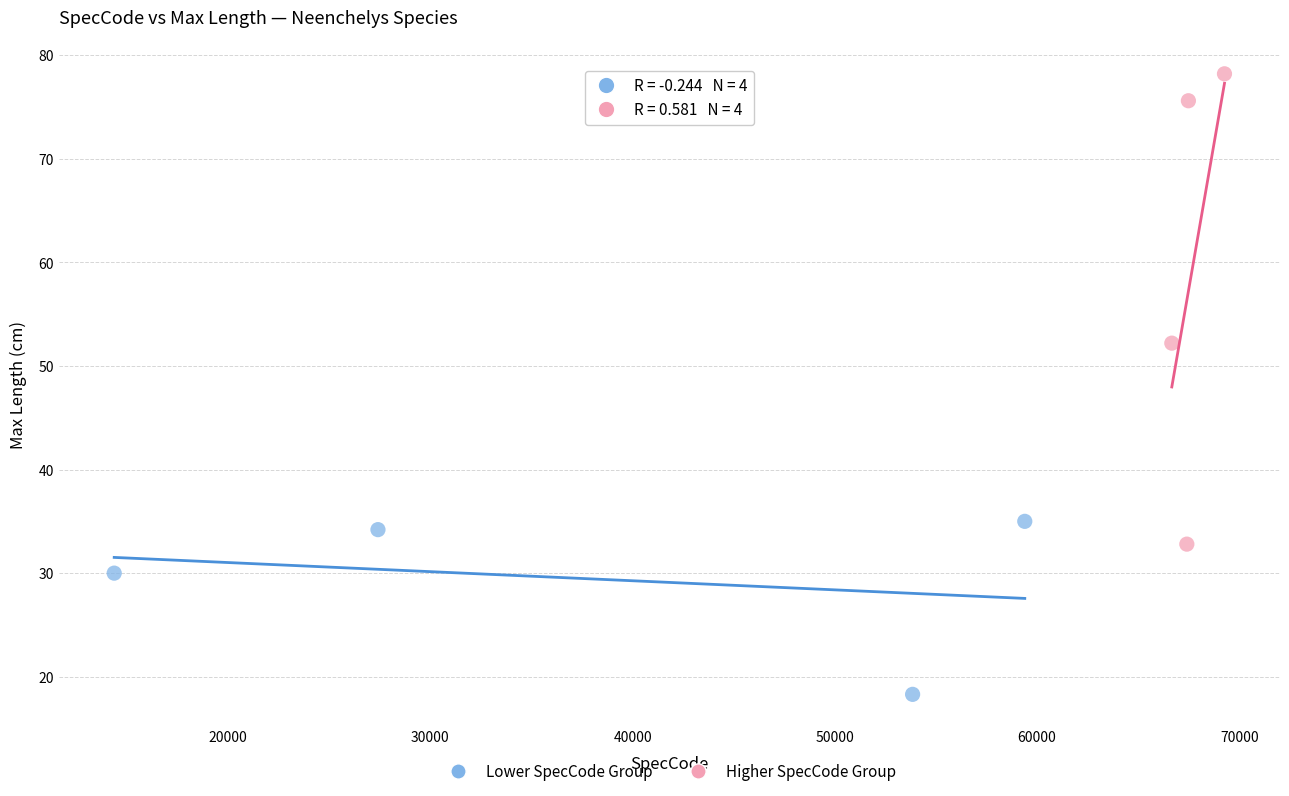

Which series contains the highest Y value?

Higher SpecCode Group